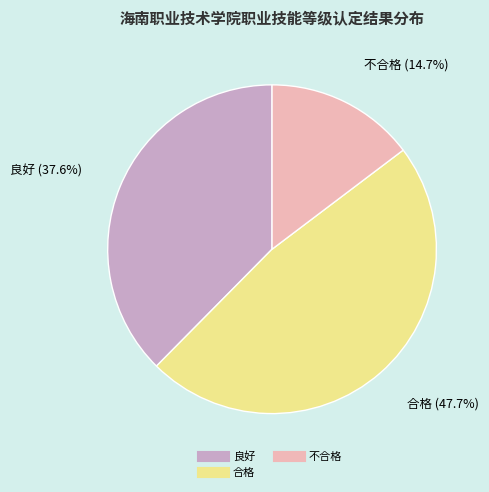

Is there any slice that represents more than half of the pie?

No